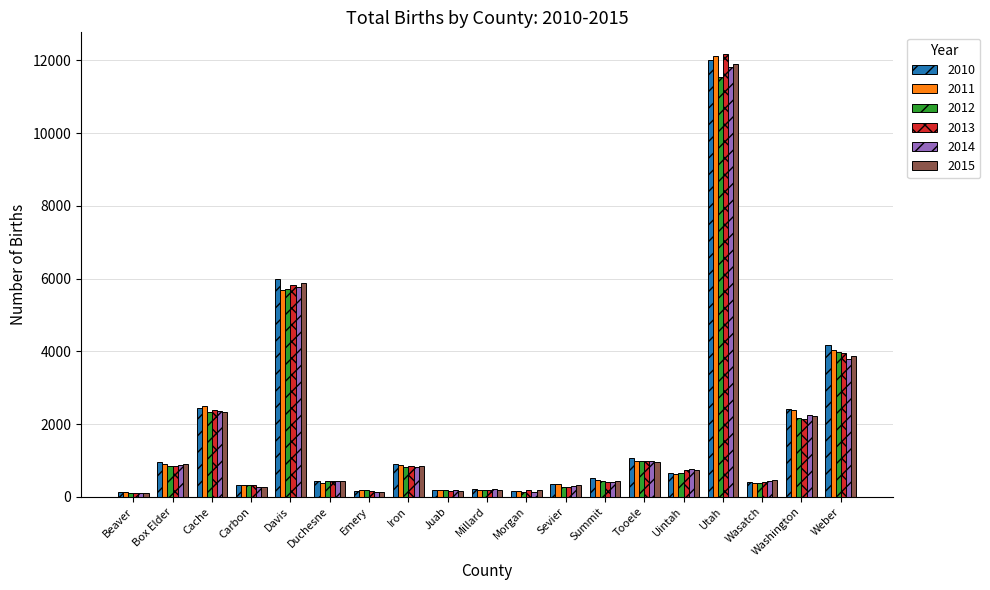

What is the value of the 2012 bar at the 10th from the left?

184